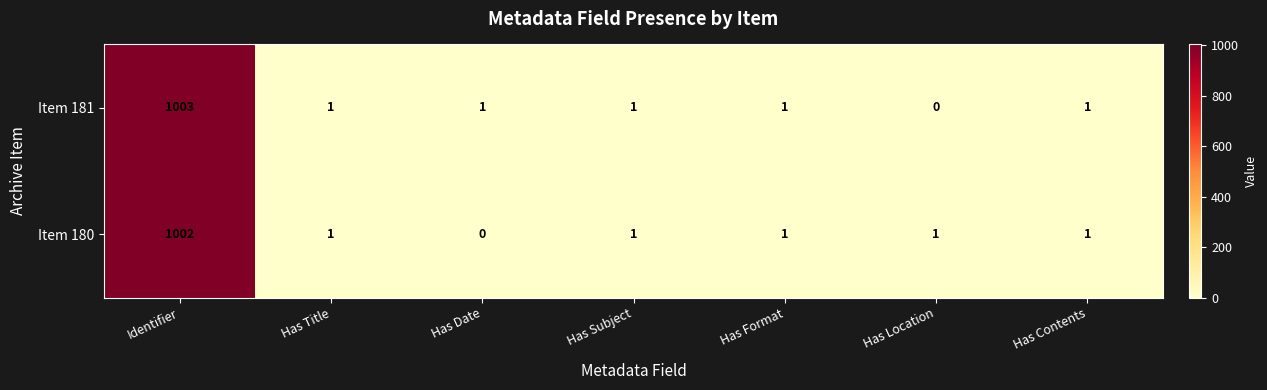

What is the difference between the maximum and minimum values in the Item 181 series?

1003